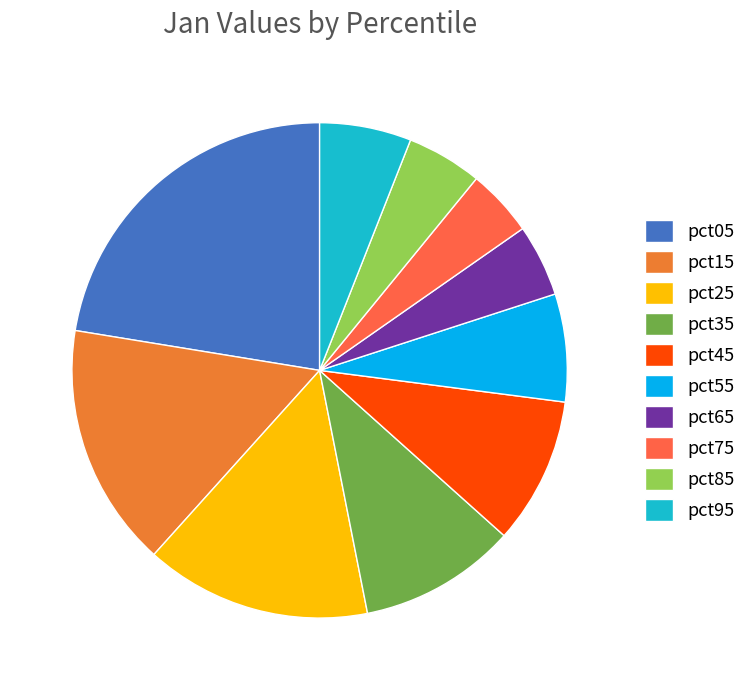

Which slice is the smallest?

pct75